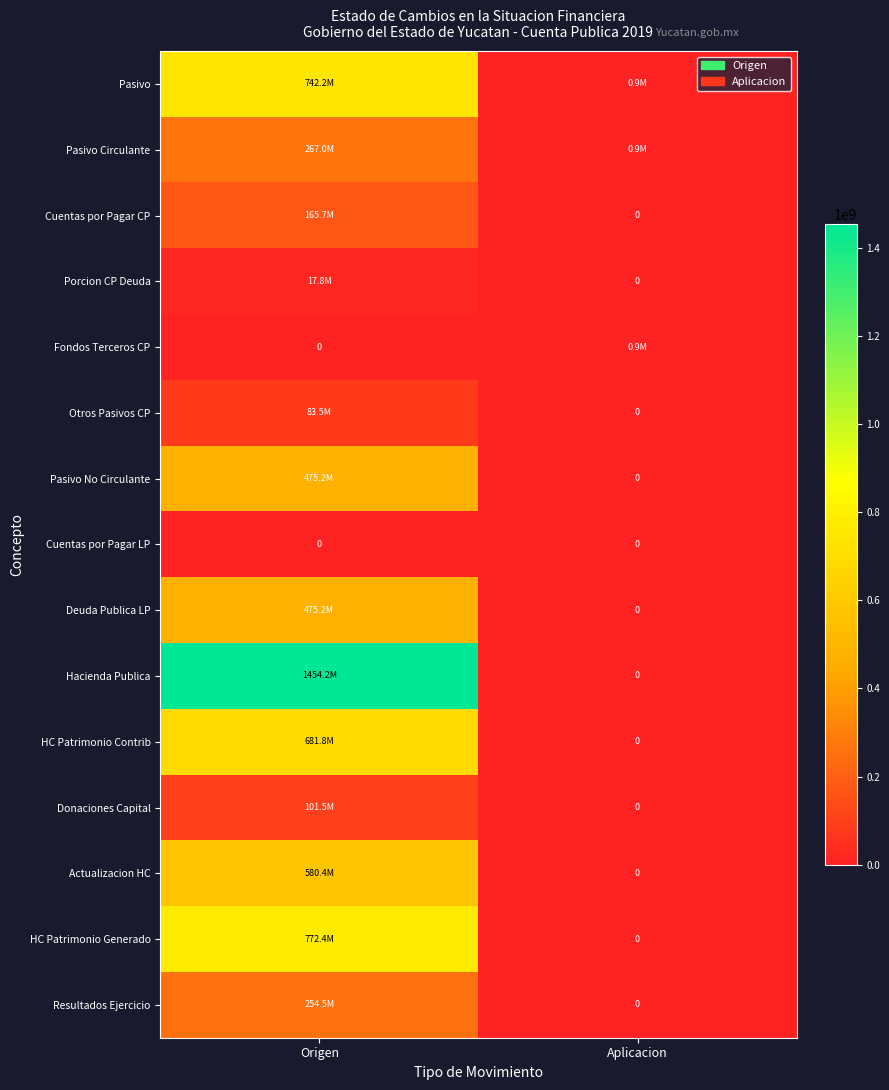

What is the difference between the Pasivo Circulante values at Origen and Aplicacion?

266072279.8